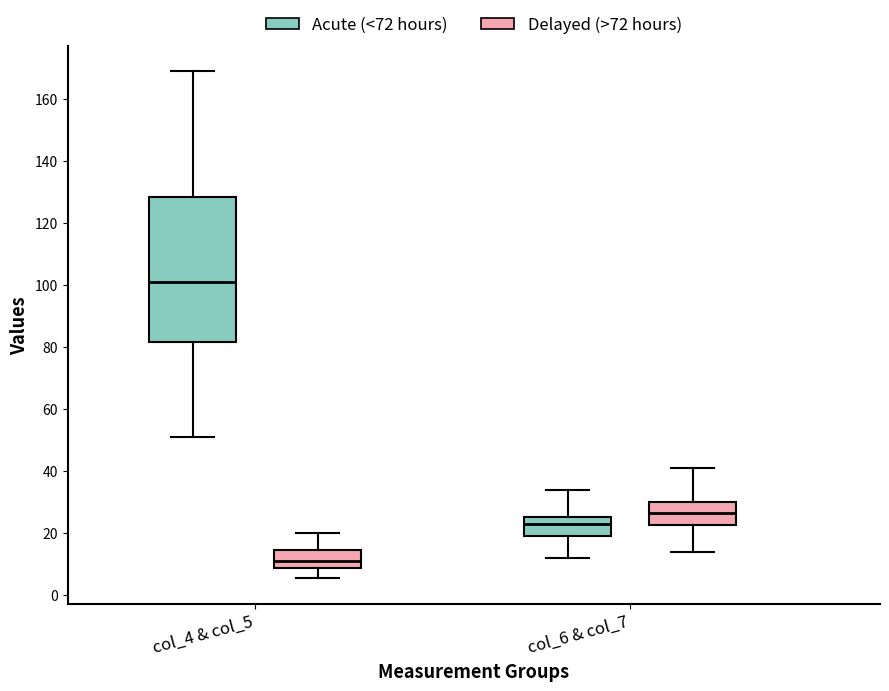

Comparing the boxes themselves (not the whiskers), which one is the tallest?

col_4 & col_5 (Acute (<72 hours))